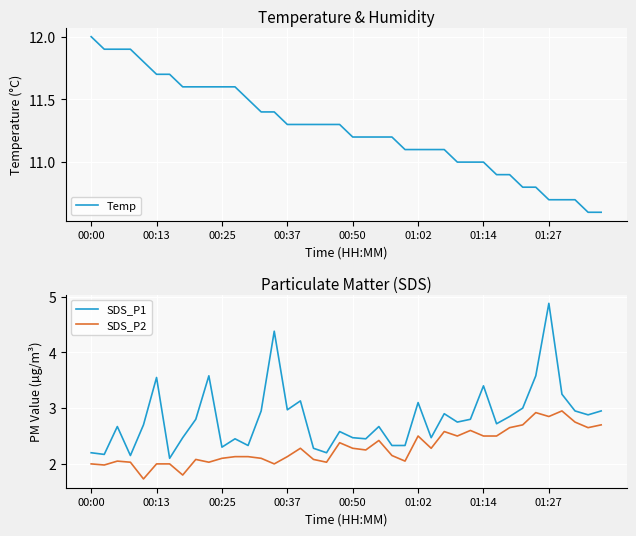

True or false: SDS_P2 has a value of 1.8 at 01:27.

False